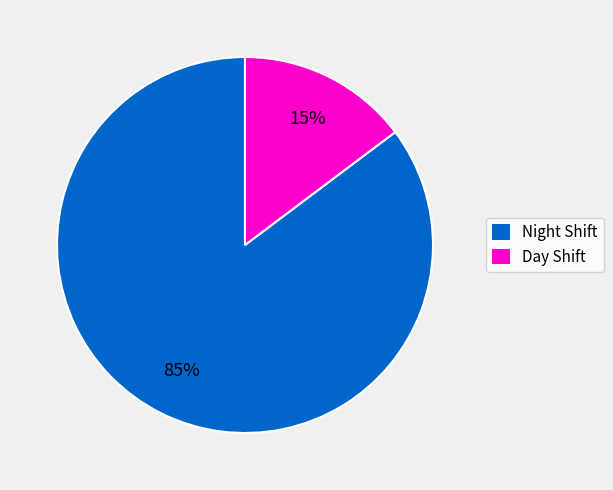

Rank the categories by value from lowest to highest.

Day Shift, Night Shift